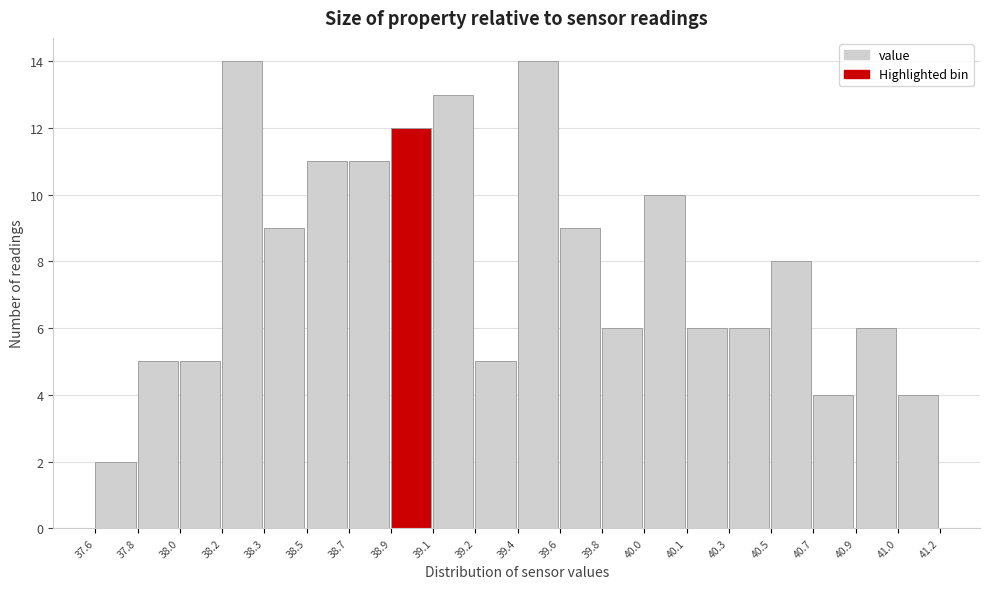

Reading left to right, what are all the values shown in this chart?

2	5	5	14	9	11	11	12	13	5	14	9	6	10	6	6	8	4	6	4